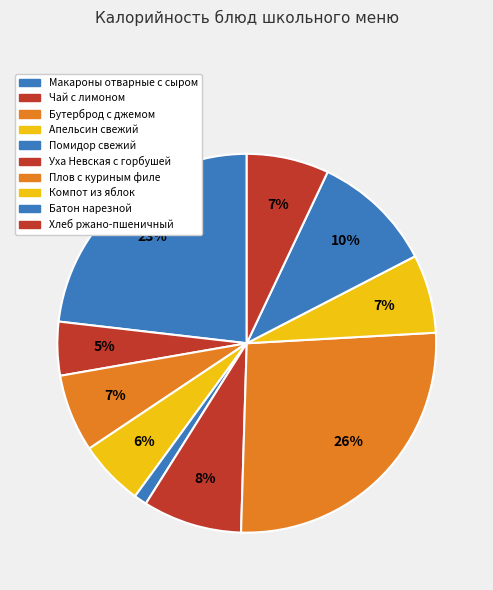

Does any single category account for the majority?

No